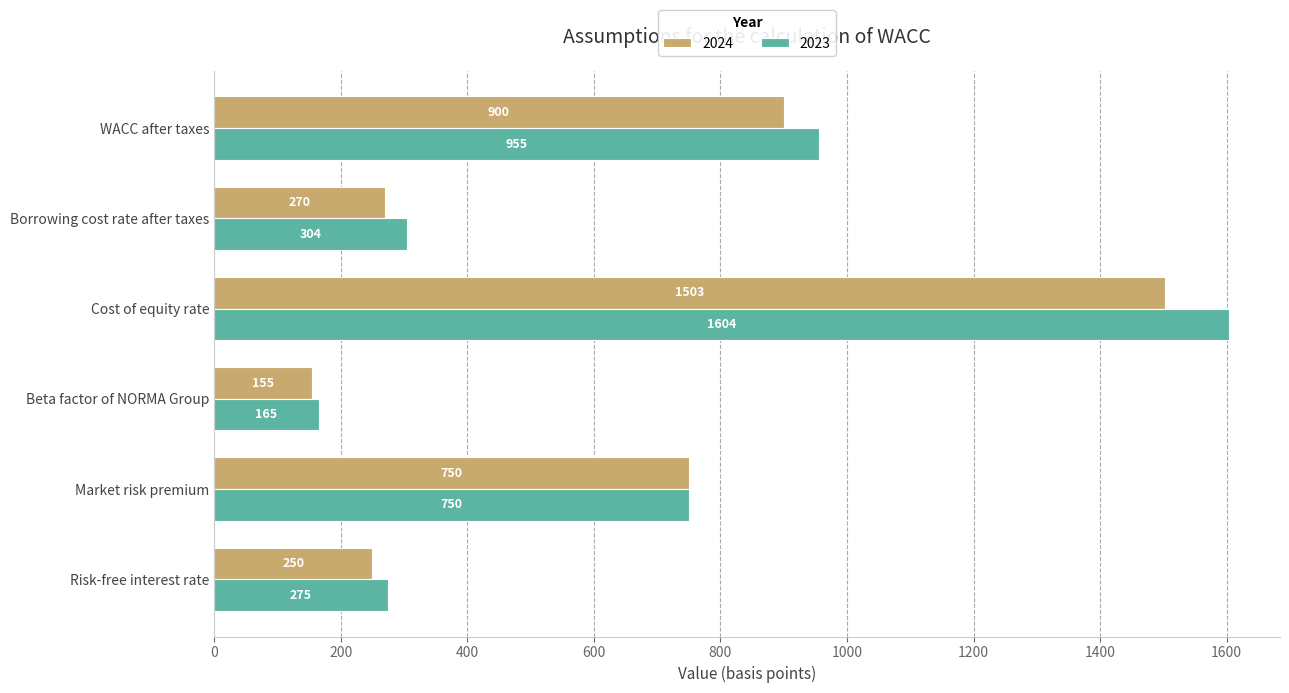

Where is 2024 nearest to the value 829?

WACC after taxes